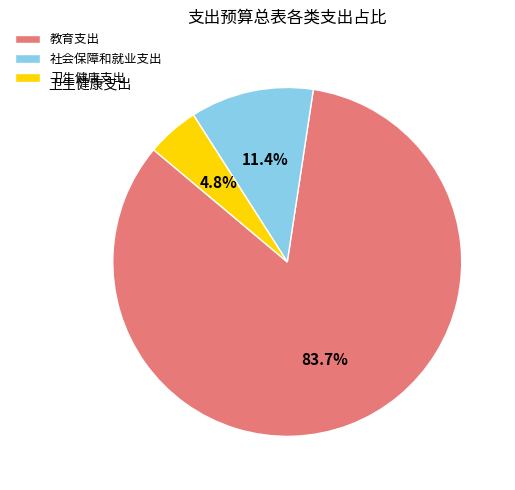

What is the ratio of the value at 教育支出 to the value at 社会保障和就业支出?

7.3